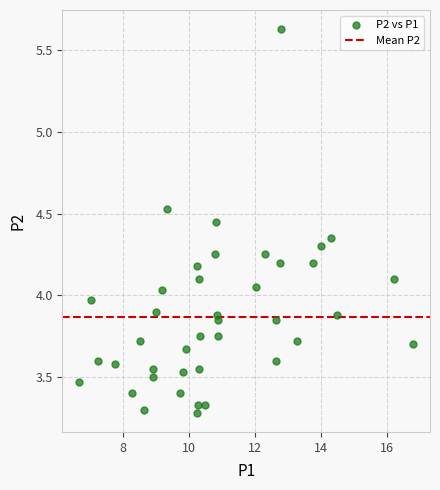

What is the range of X values (max minus min)?

10.1